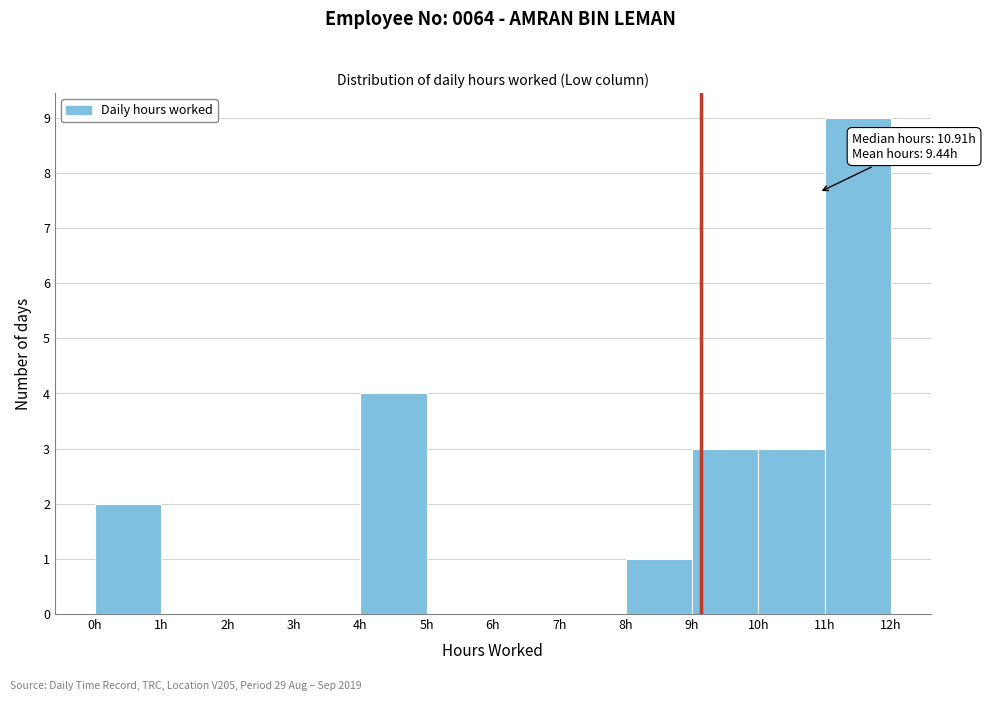

Which range on the x-axis has the tallest bar?

11 to 12